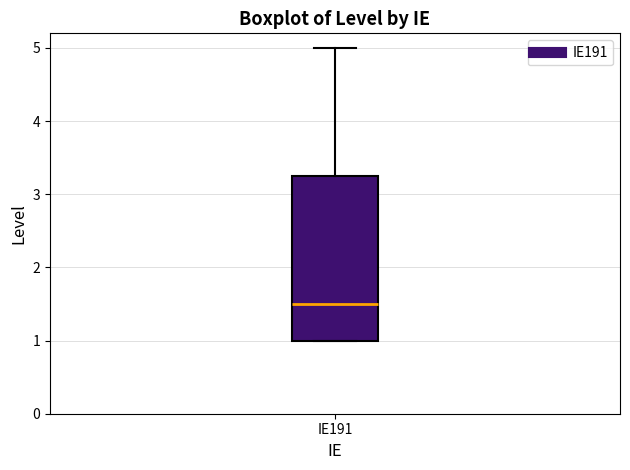

Where is the lower edge of the box for IE191 on the y-axis? The values are not printed on the chart, so give them approximately, as read against the axis.

1.0